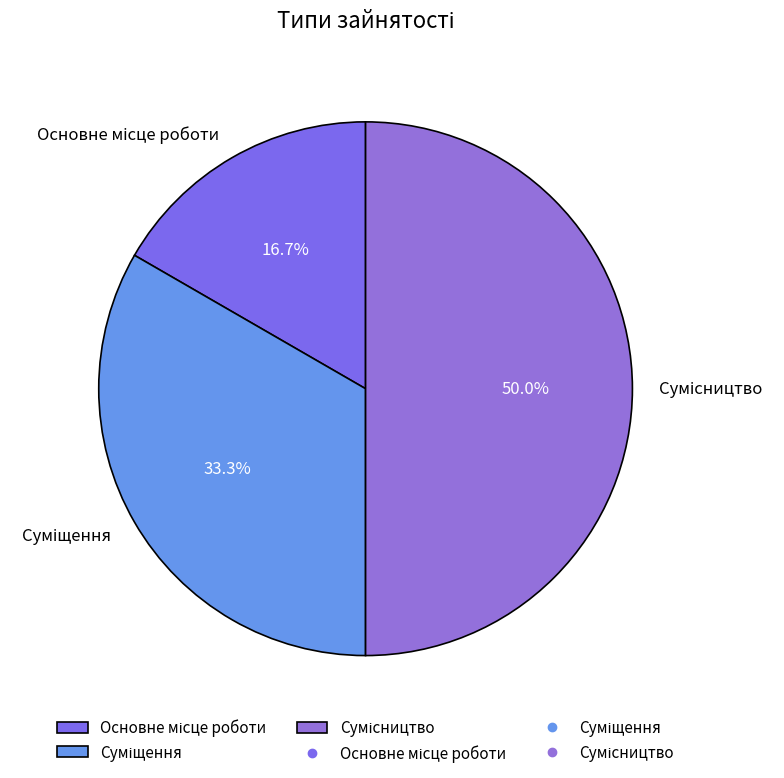

How many slices are in this pie chart?

3